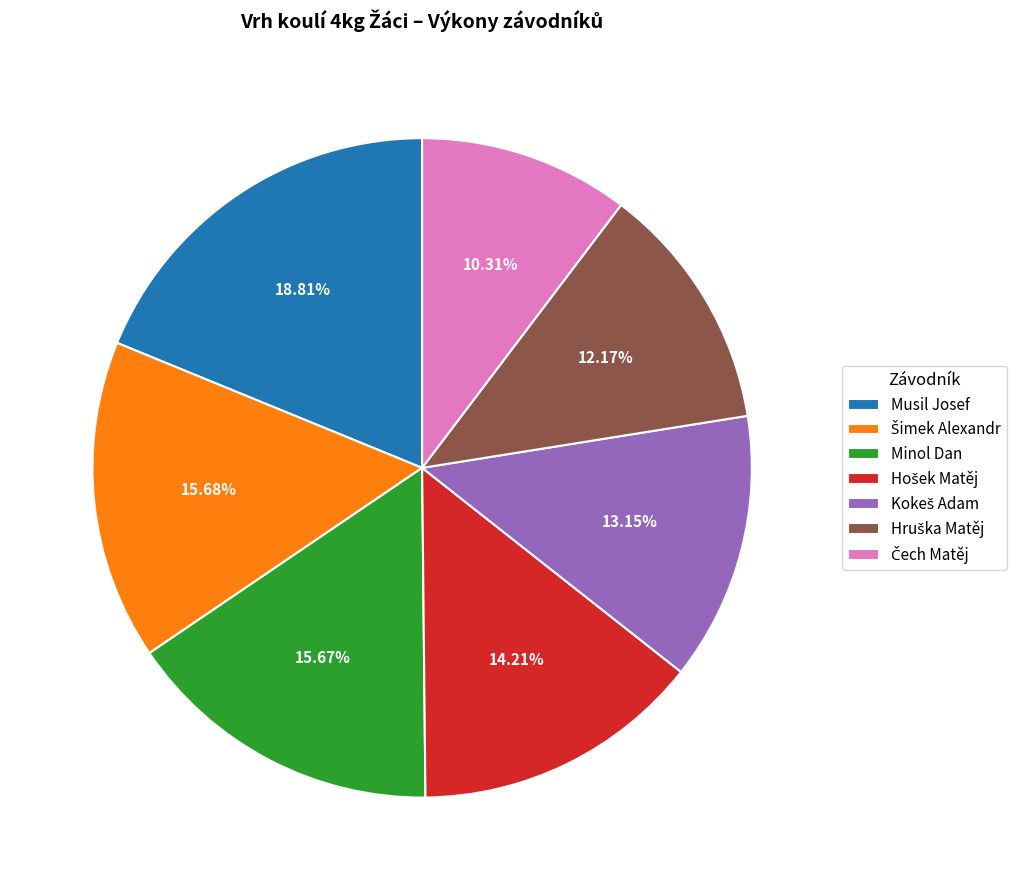

What is the largest slice in the pie chart?

Musil Josef